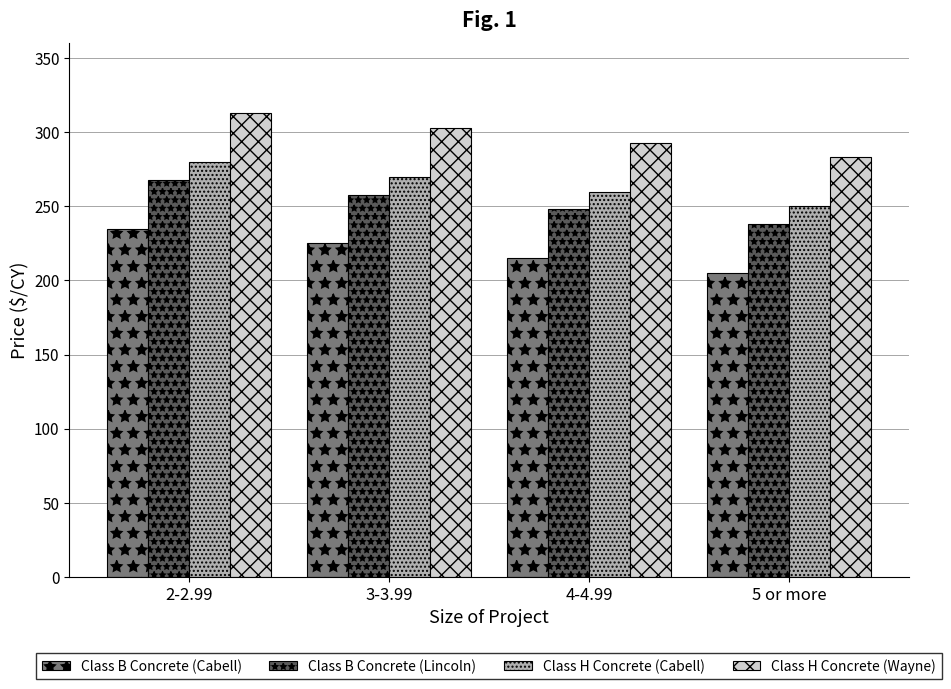

True or false: Class B Concrete (Cabell) has a value of 45 at 5 or more.

False